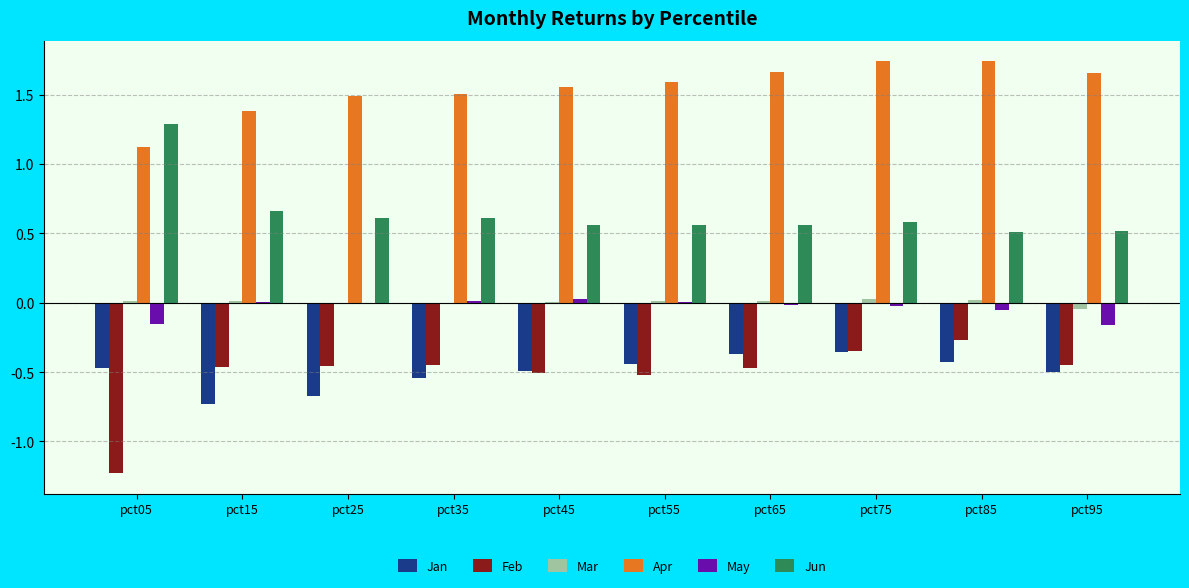

The Feb series shows -0.5 at pct75. True or false?

False